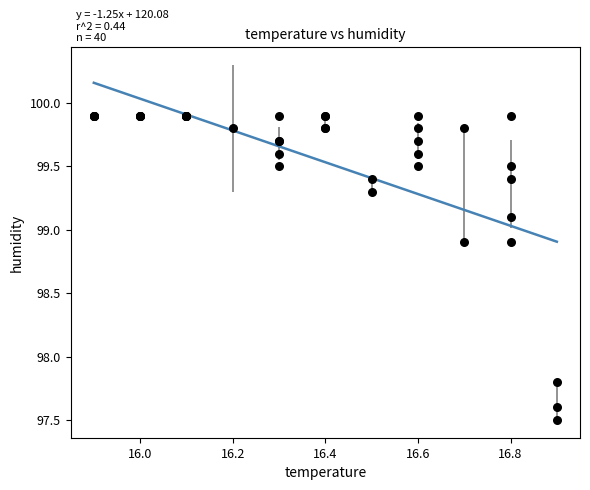

What Y value in the scatter plot is closest to 98?

97.8